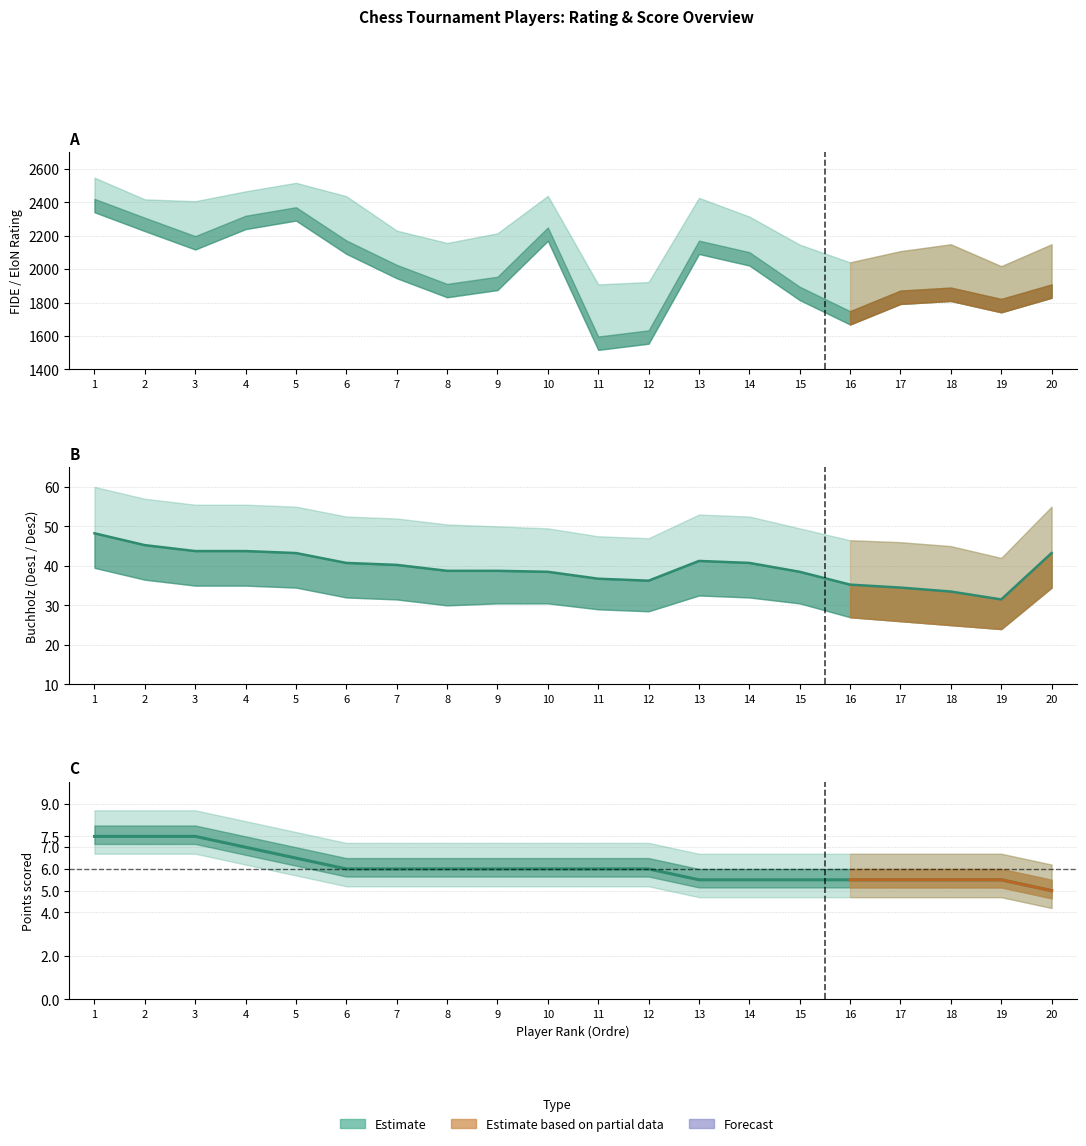

What is the sum of the Buchholz midline values at 1 and 15?

86.8